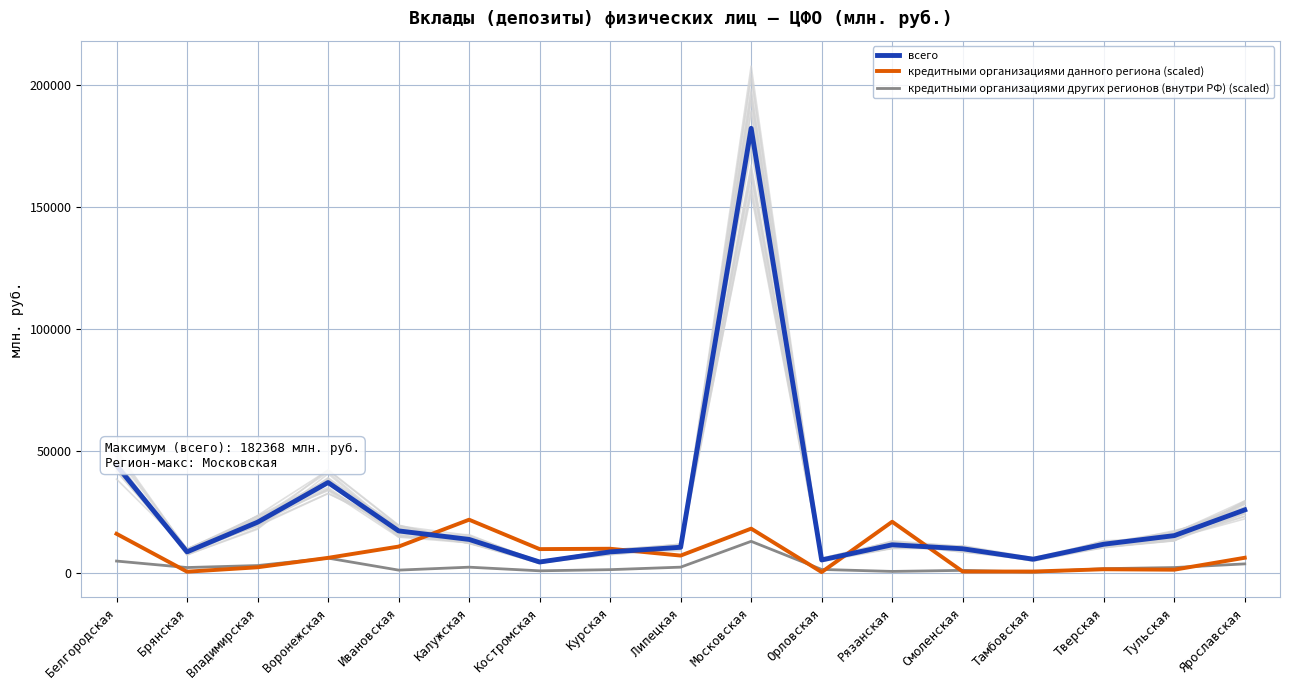

Which label corresponds to the smallest value in the chart?

Тамбовская